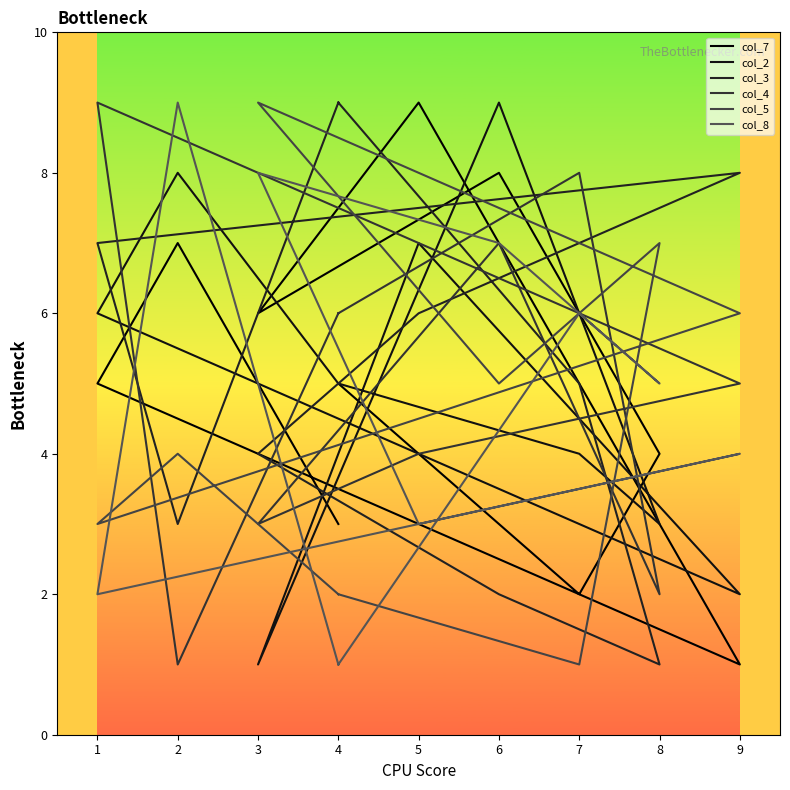

How many data points does each series have?

10